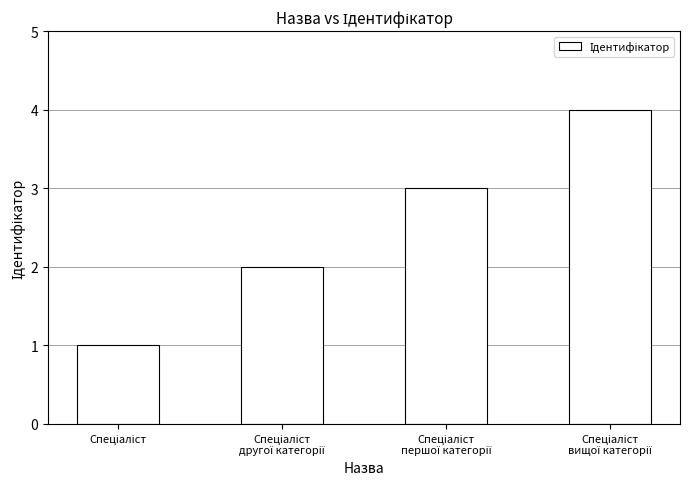

Reading left to right, extract all data points from this chart.

1	2	3	4